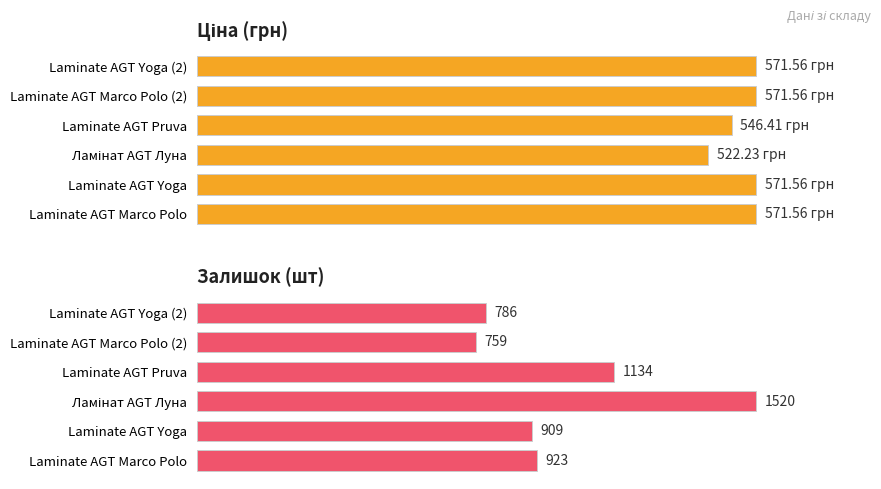

The Залишок series shows 80.7 at Laminate AGT Yoga. True or false?

False